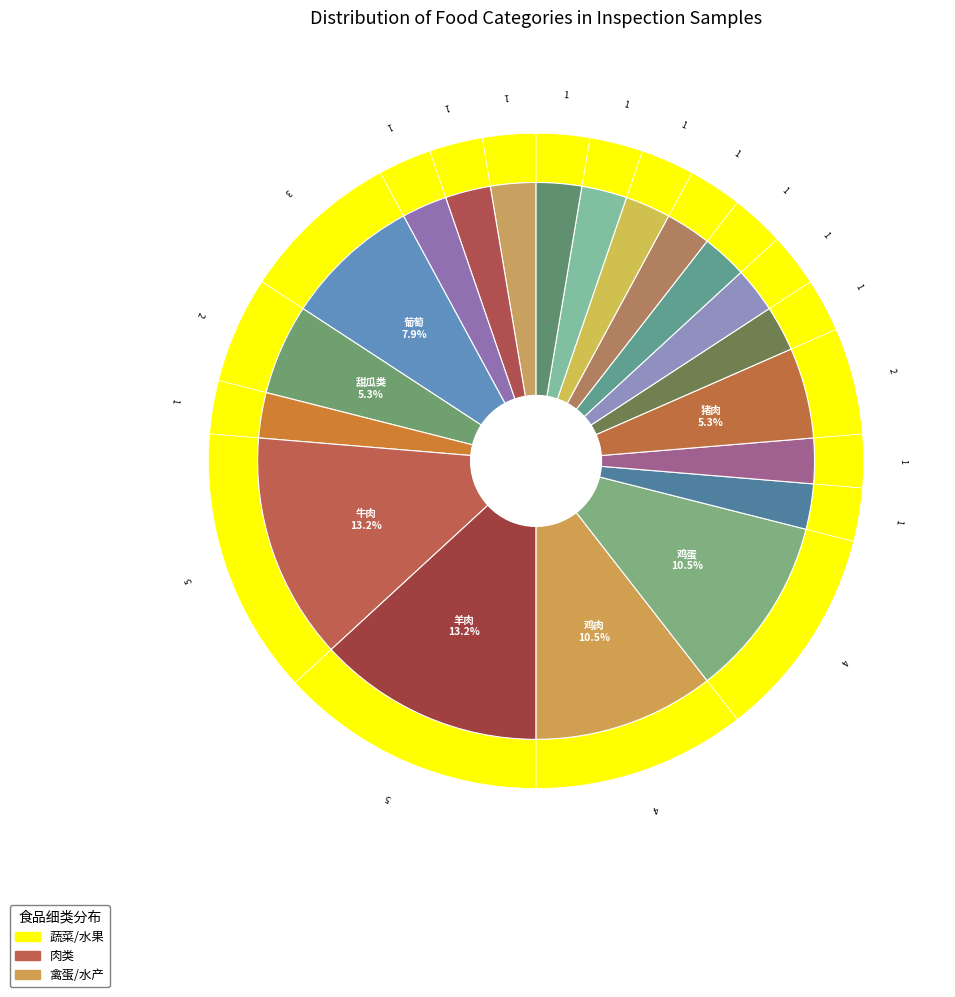

The 甜椒 slice represents 3% of the pie. True or false?

True